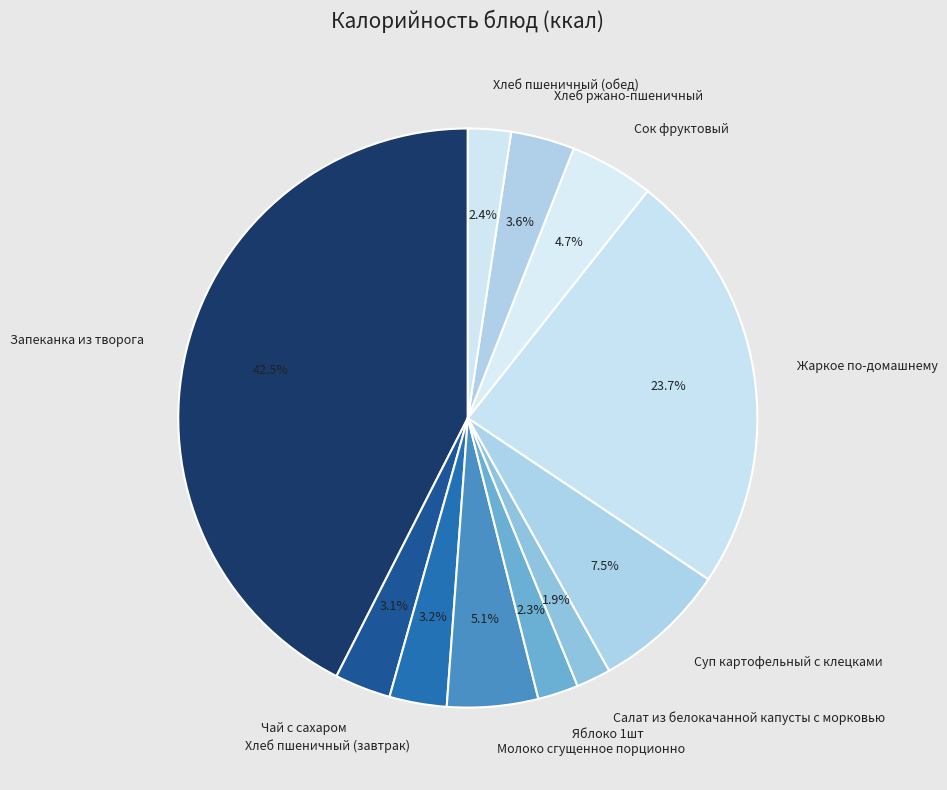

To the nearest percent, what is the difference between the Салат из белокачанной капусты с морковью and Сок фруктовый slice percentages?

3%